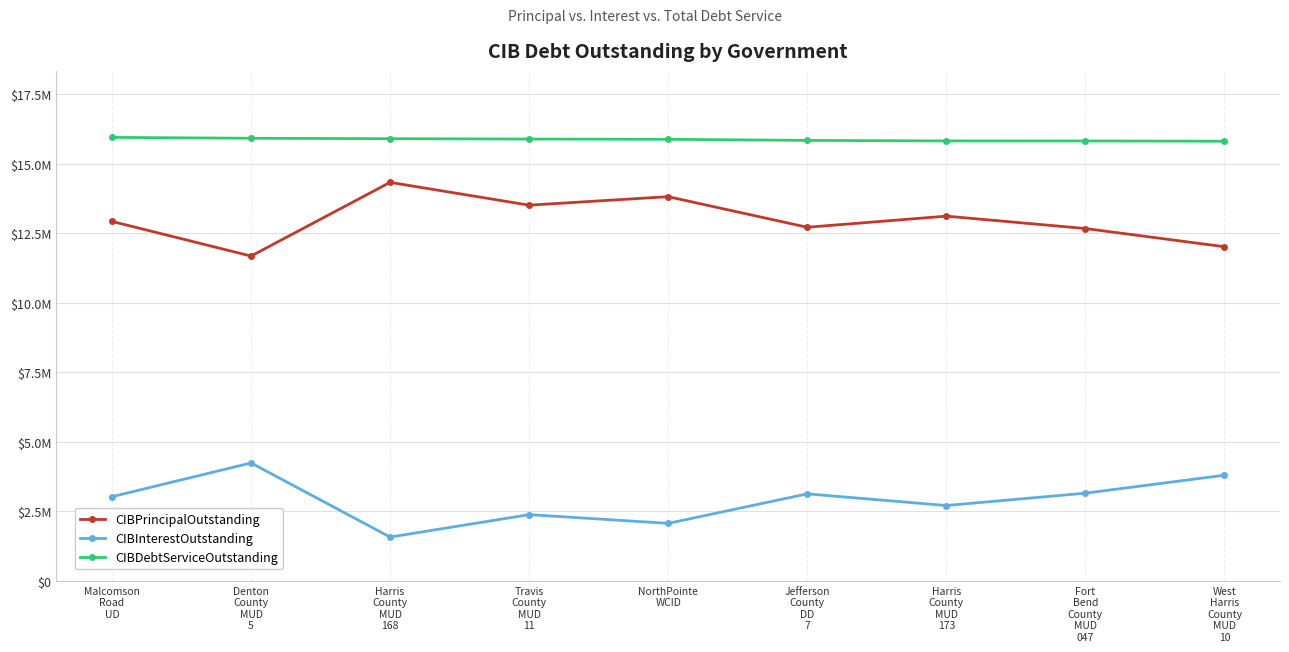

What is the sum of the CIBPrincipalOutstanding values at Jefferson
County
DD
7 and Malcomson
Road
UD?

25630000.0